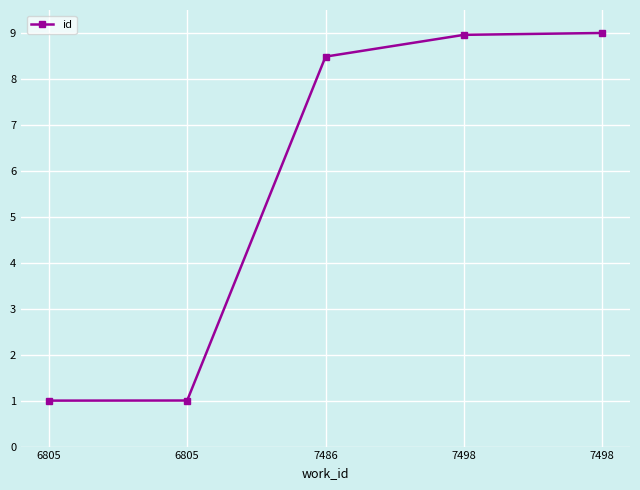

True or false: the data has more than 2 interior local peaks.

False